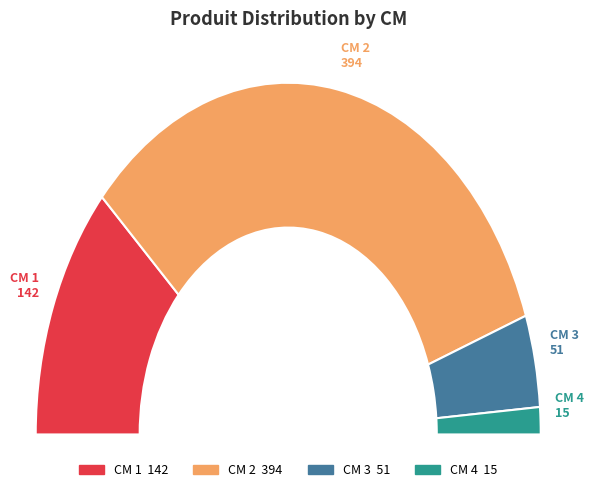

To the nearest percent, what is the combined percentage of 1 and 4?

26%